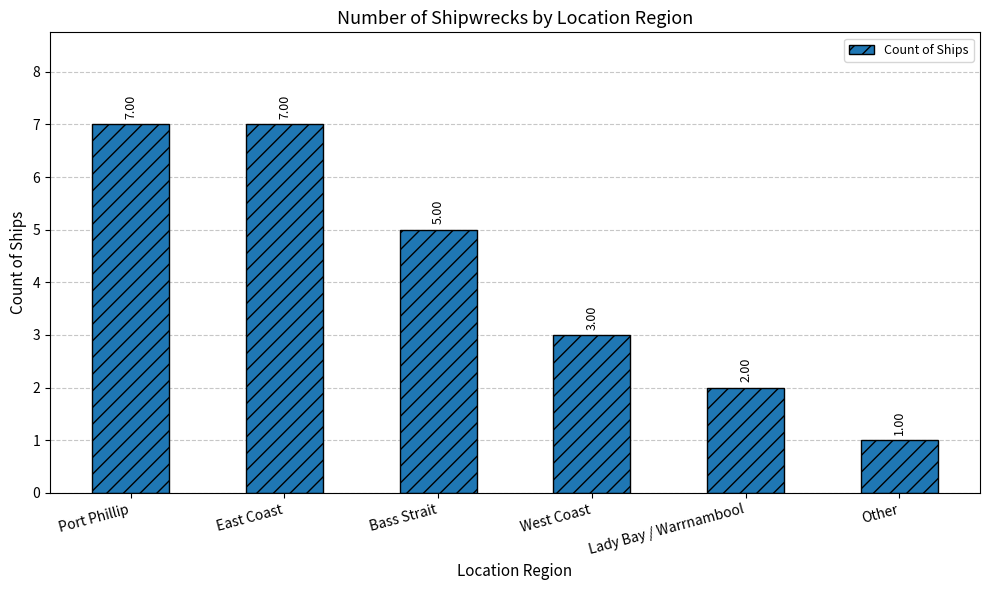

What is the maximum value shown in the chart?

7